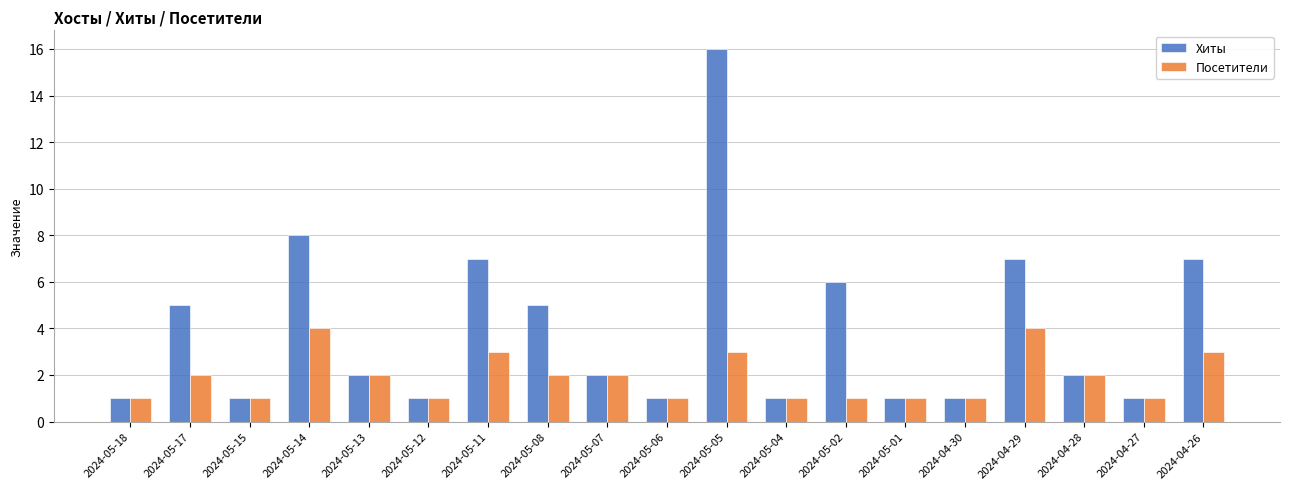

How many data points in Посетители are less than 2?

9